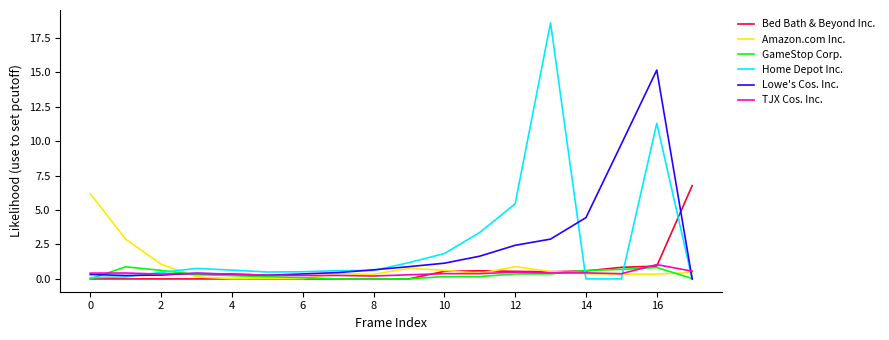

What is the highest value of the Amazon.com Inc. series?

6.2